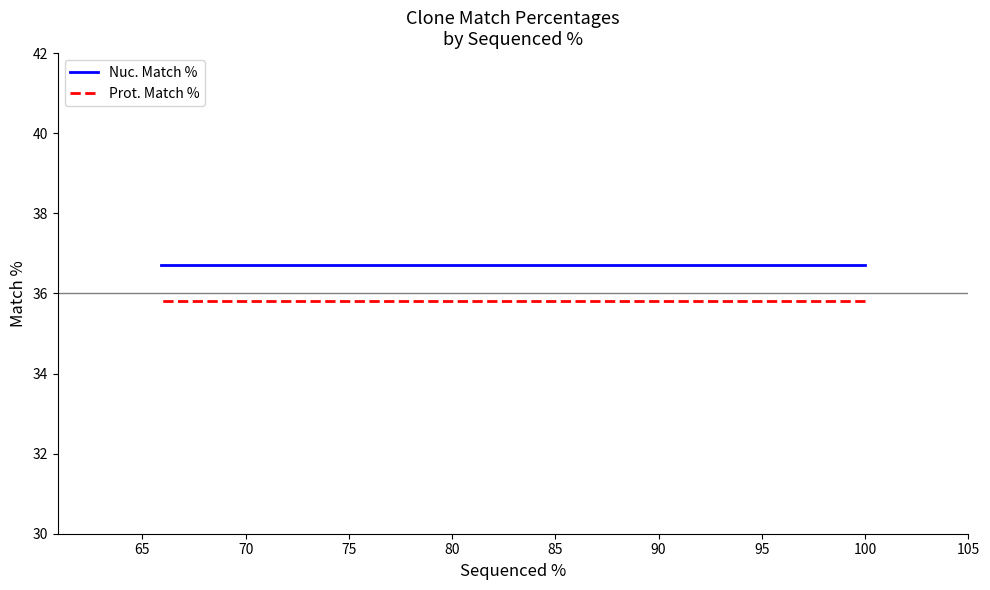

How many lines are shown in the chart?

2